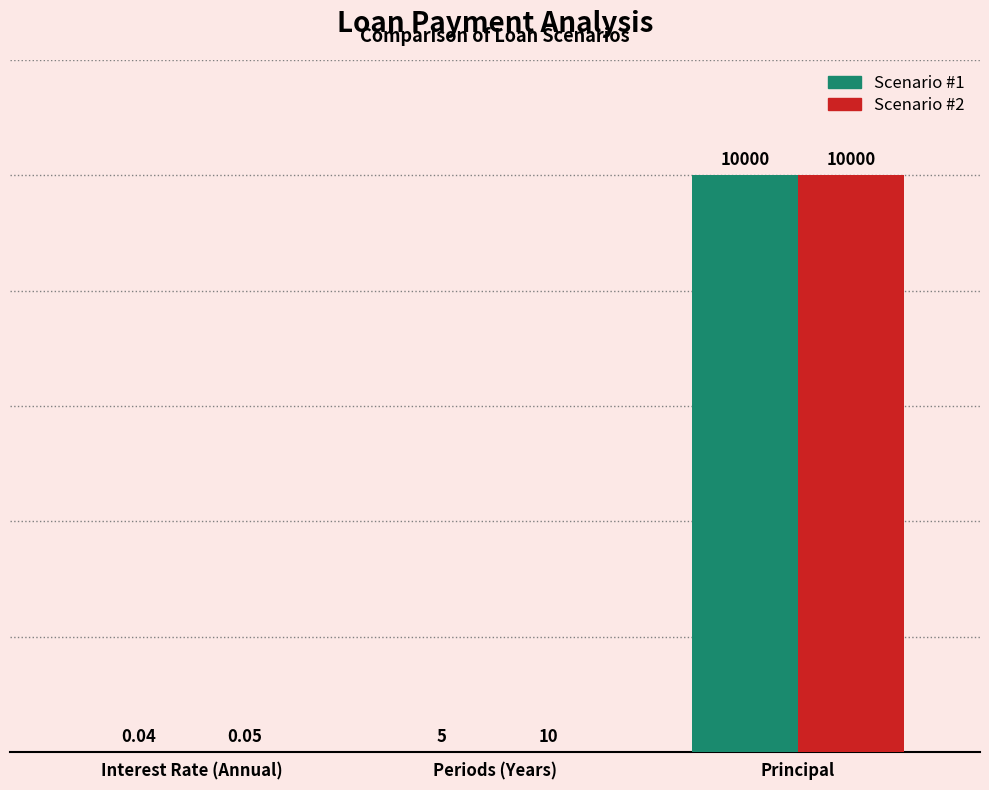

What are all the series names shown in the legend?

Scenario #1, Scenario #2